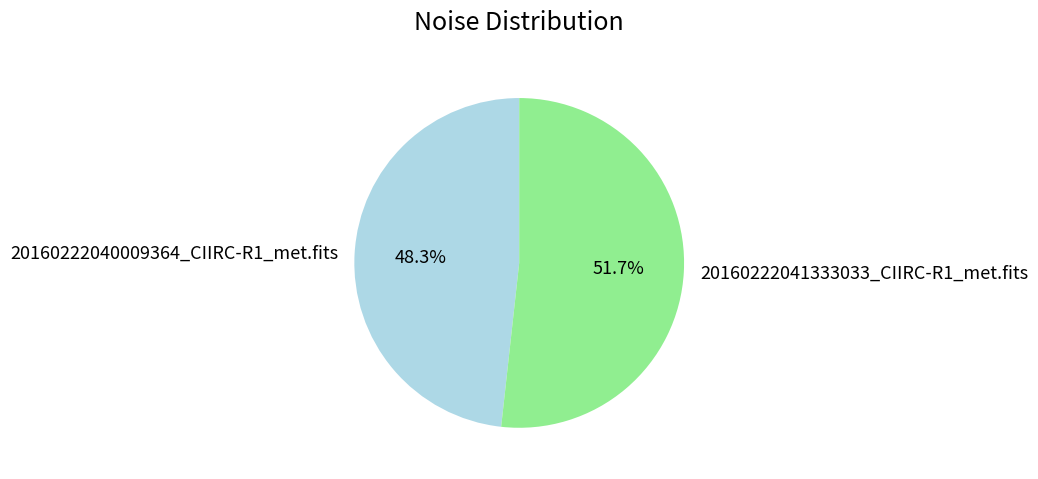

What is the ratio of the value at 20160222040009364_CIIRC-R1_met.fits to the value at 20160222041333033_CIIRC-R1_met.fits?

0.9